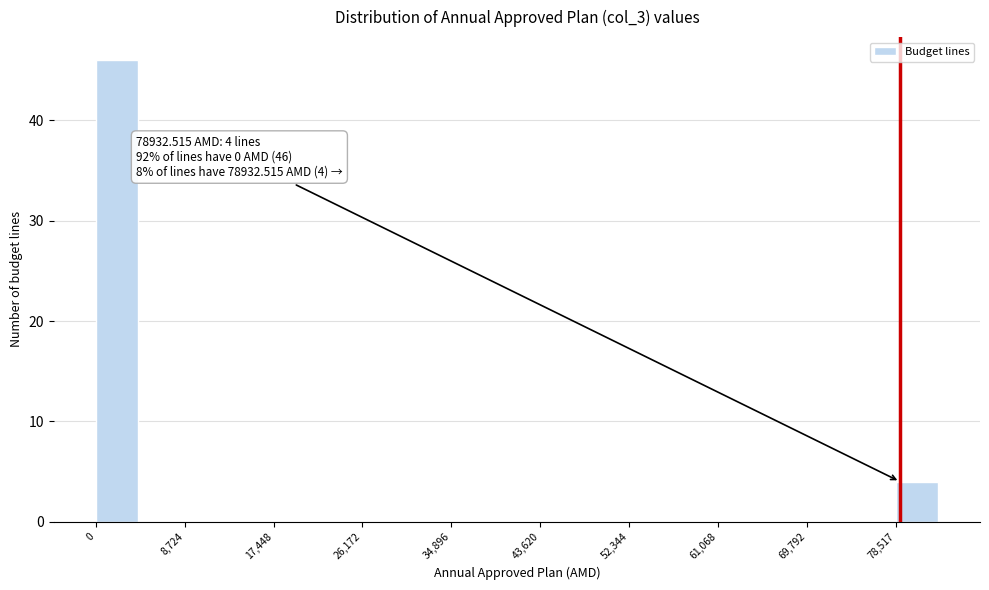

Over which range of the x-axis is the bar tallest?

0 to 4000